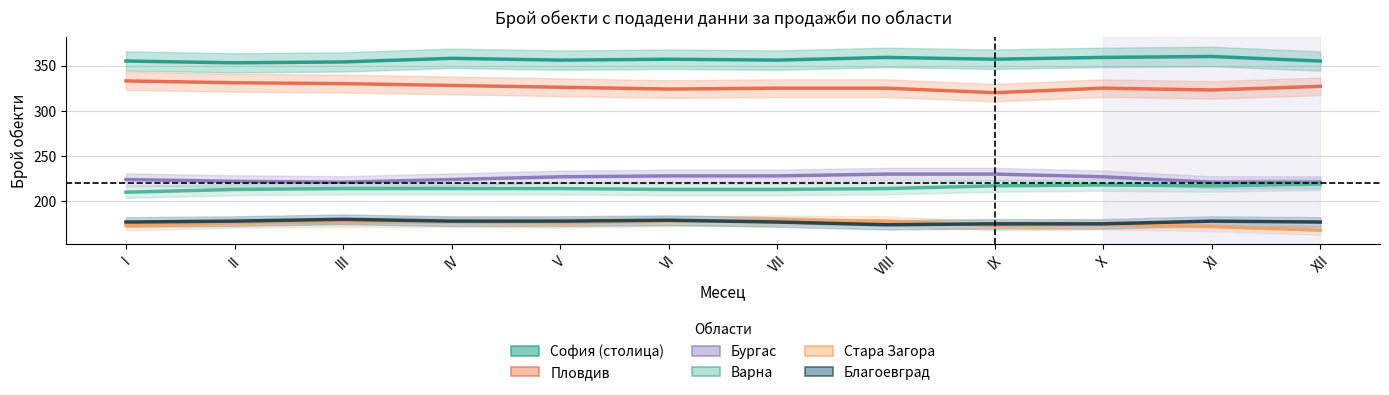

Is the value of София (столица) at IV greater than the value of Варна at VIII?

Yes